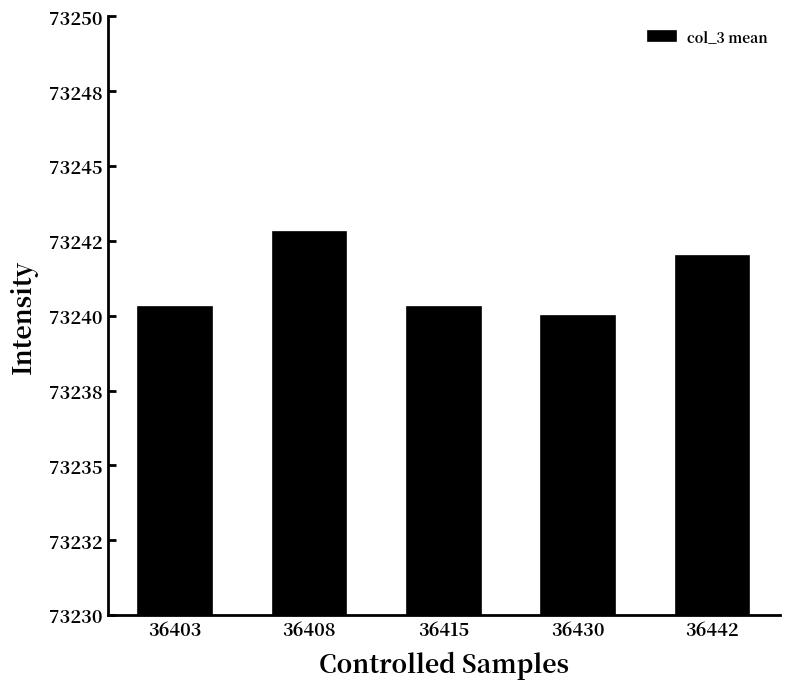

What is the difference between the maximum and second lowest values?

2.5